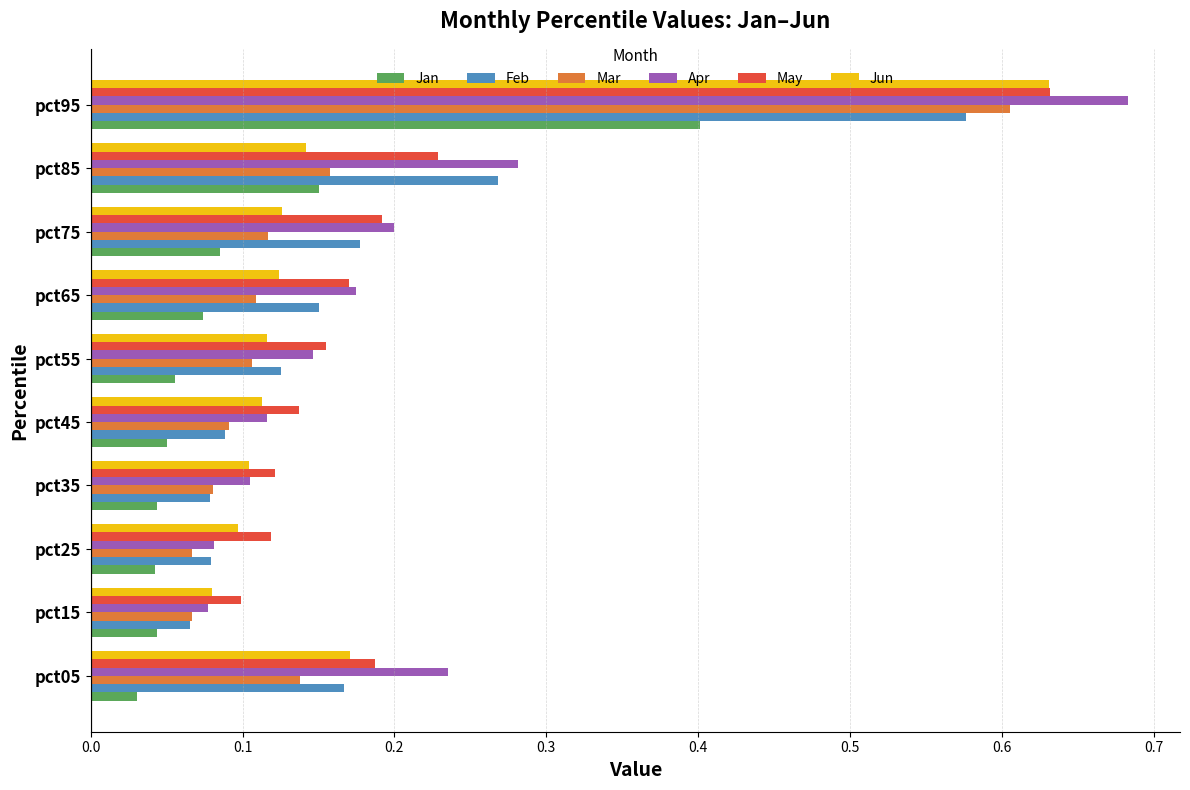

The Mar series shows 0.1 at pct15. True or false?

True